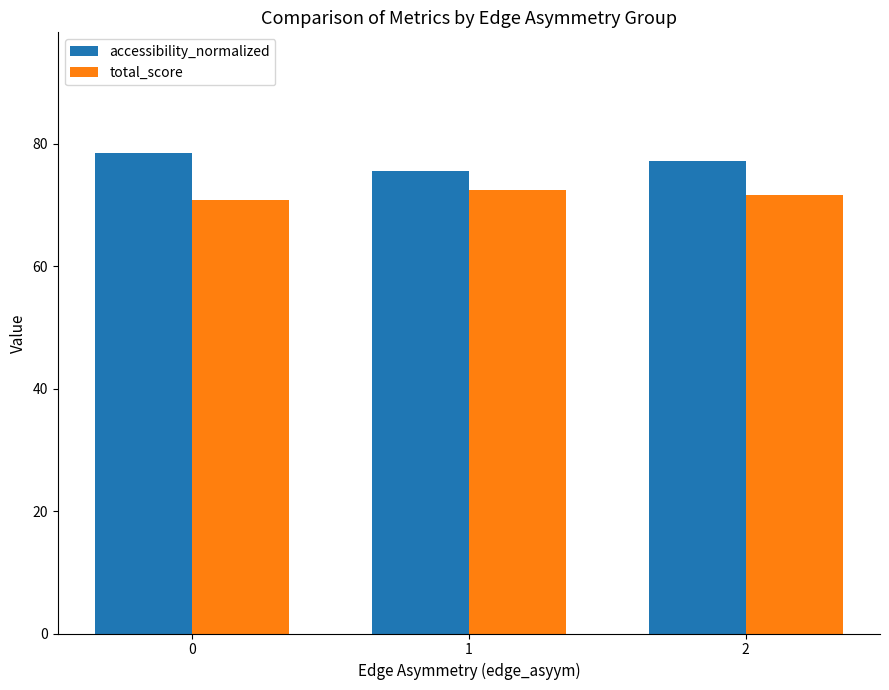

What is the greatest value displayed?

78.5